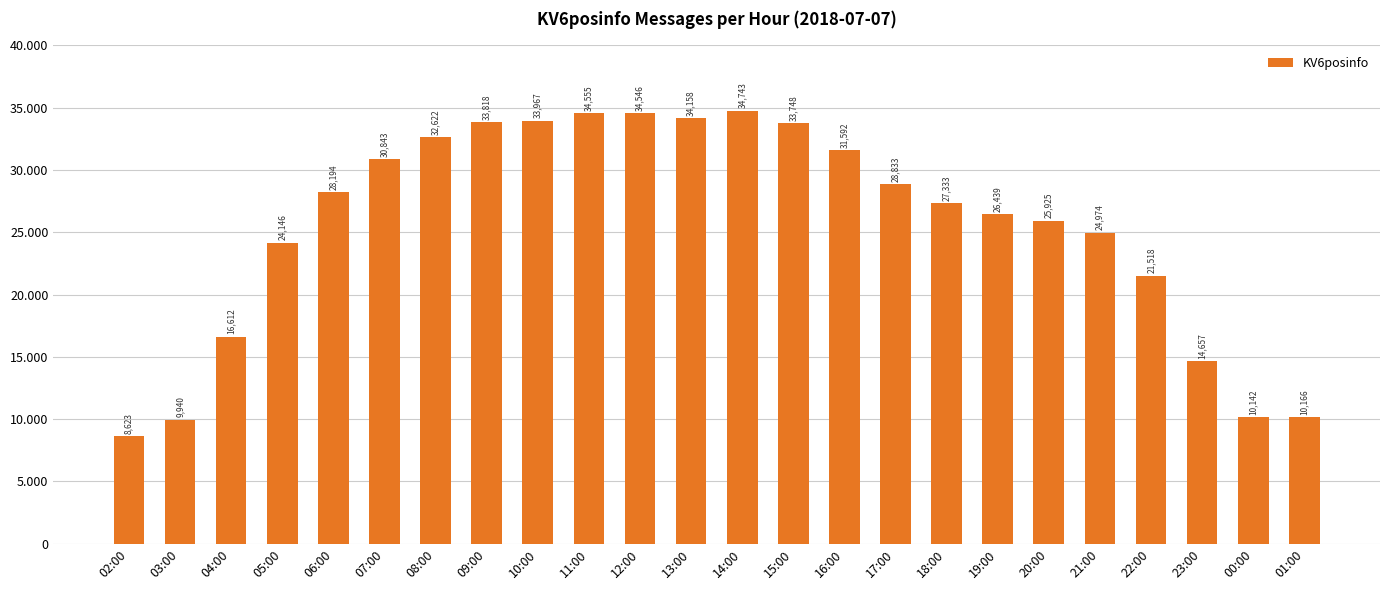

What is the change in value from 10:00 to 00:00?

-23825